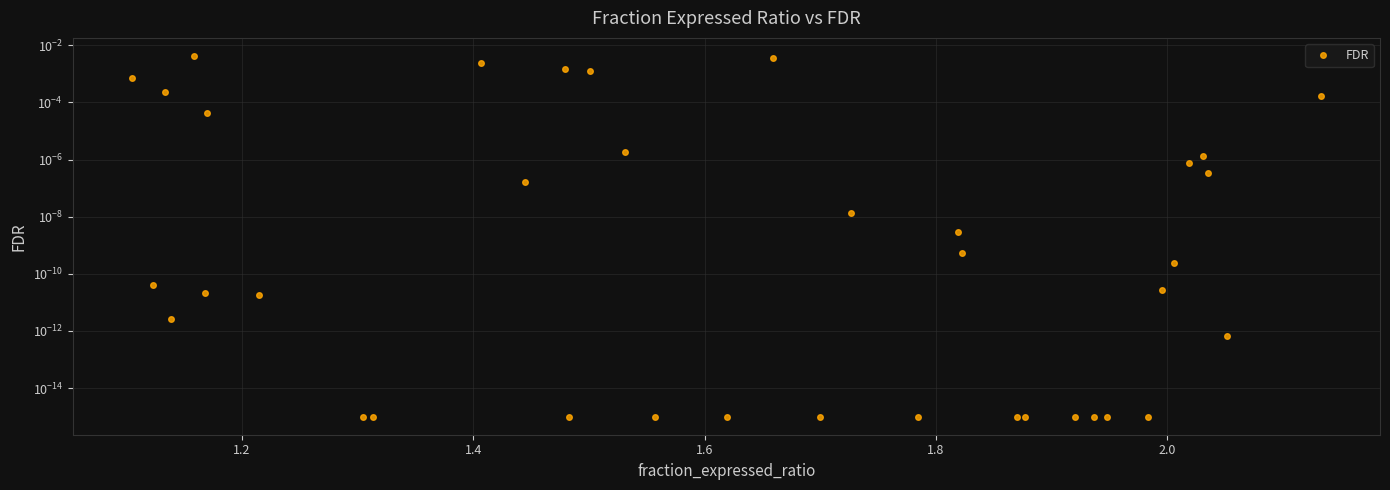

Is this an area chart (filled region under the line)?

No